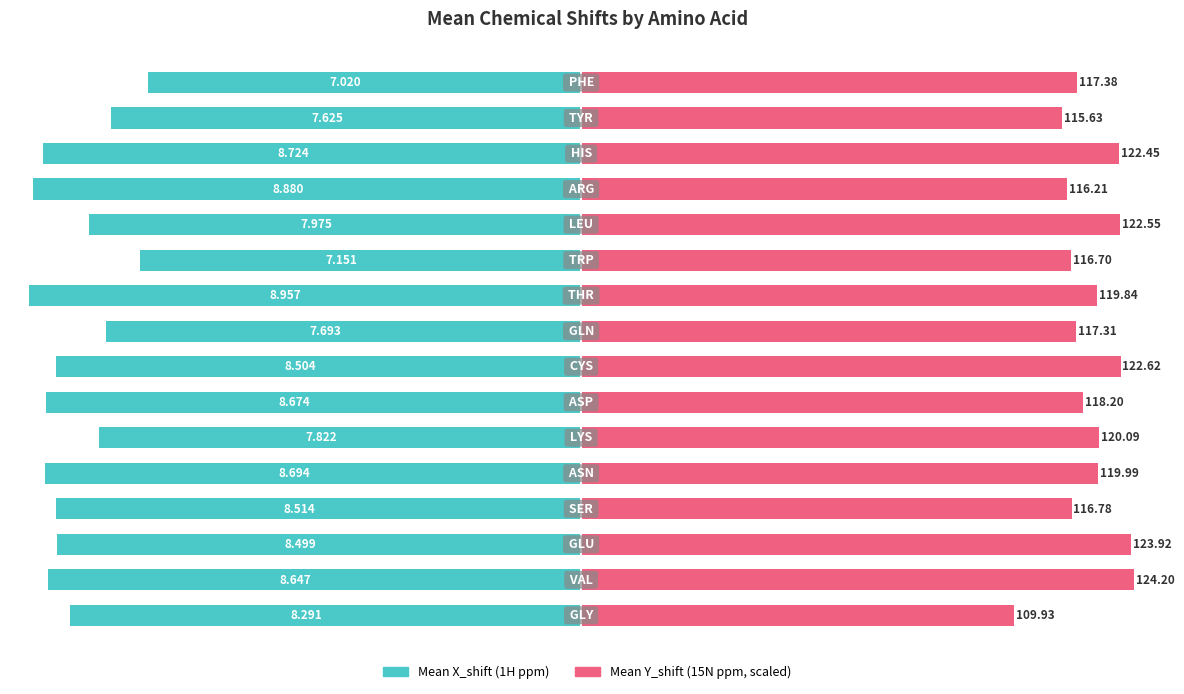

Is it true that Mean Y_shift (scaled) equals 14.1 at 15?

False